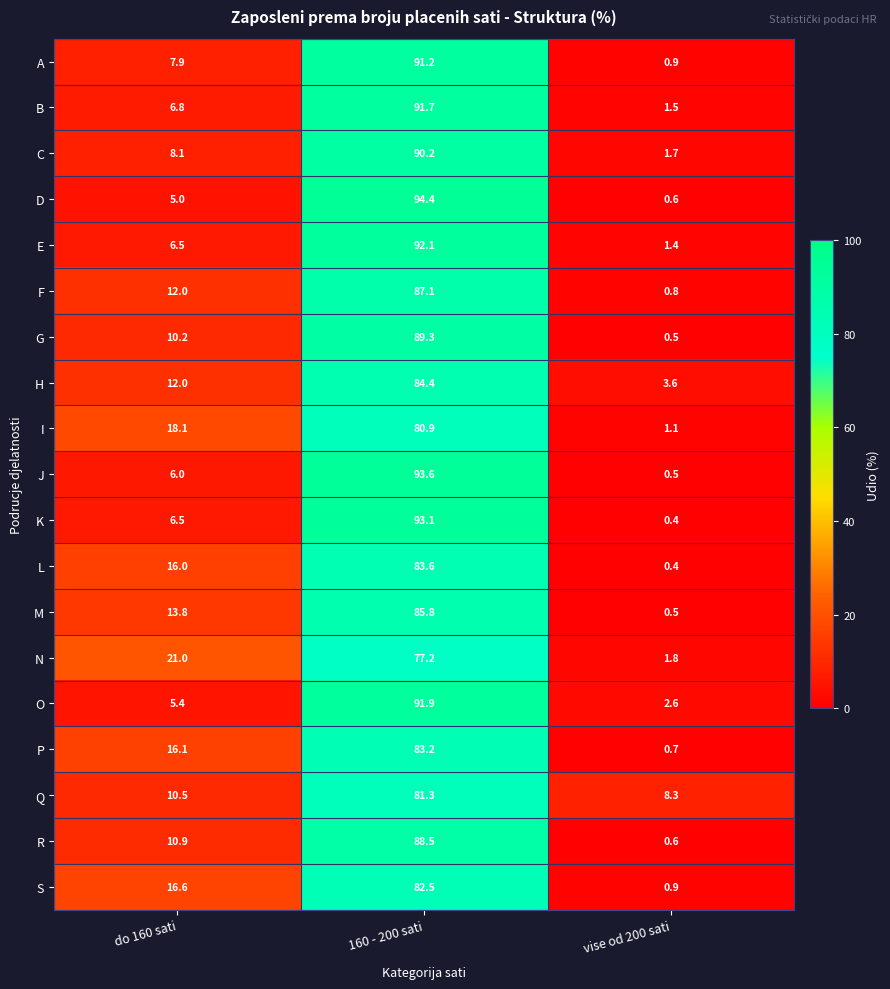

At which label is I closest to 41?

do 160 sati